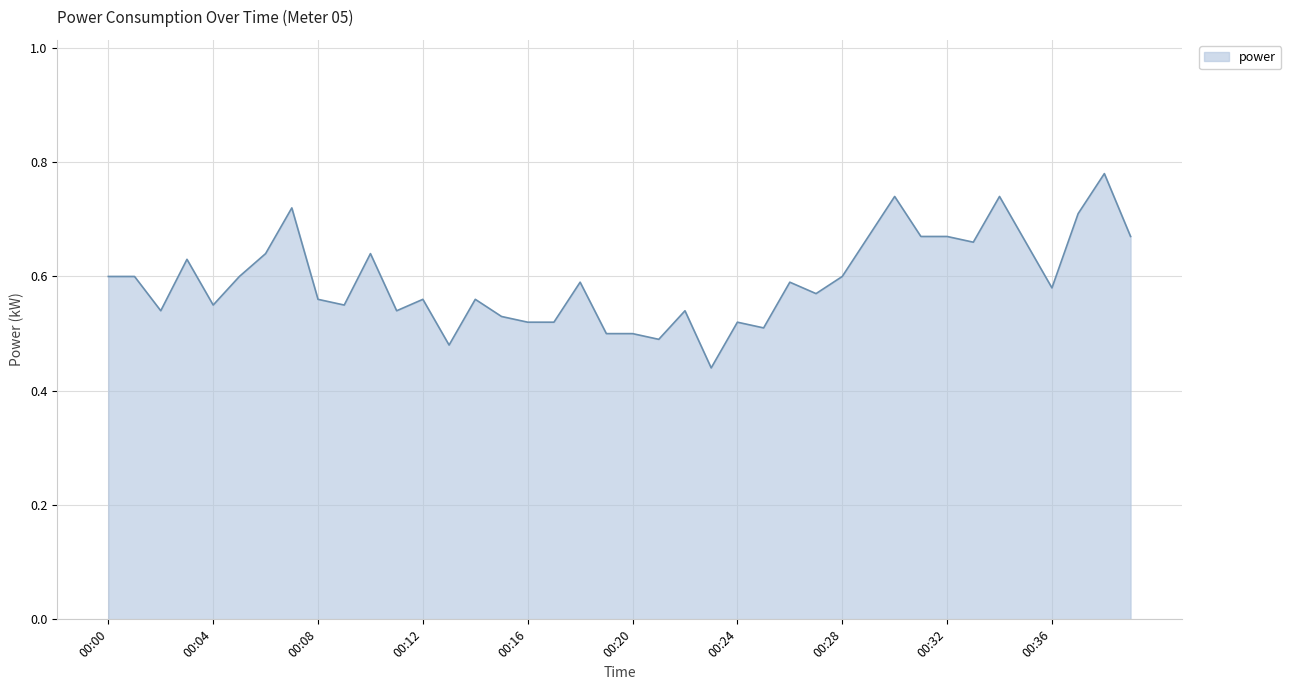

What is the difference between the maximum and minimum values?

0.3